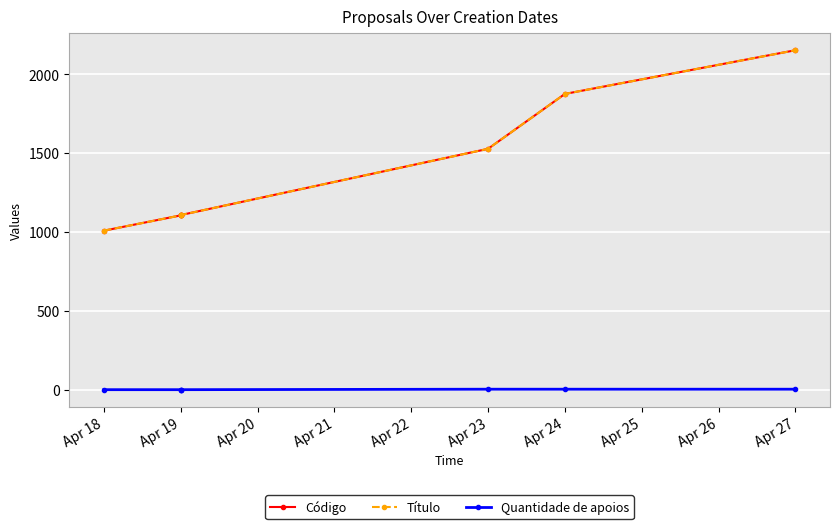

Reading right to left, extract all data points from this chart.

Código: 2152	1875	1527	1107	1106	1105	1008
Título: 2152	1875	1527	1107	1106	1105	1008
Quantidade de apoios: 3	3	3	0	0	0	0